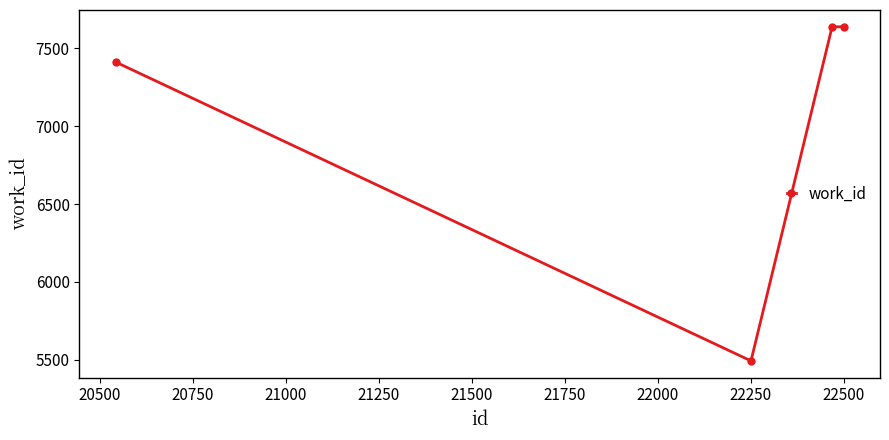

What is the value of the 2nd point from the left?

5494